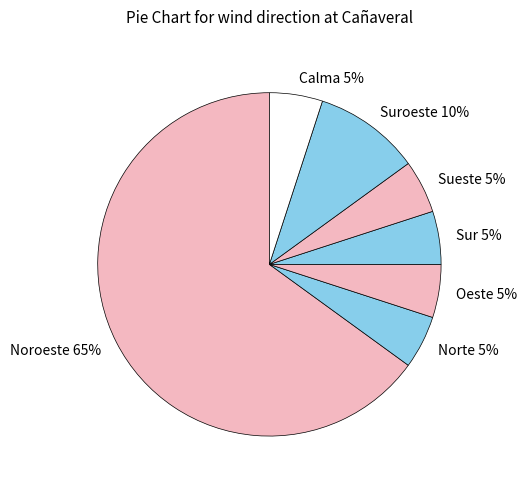

Count the number of slices in the pie.

7